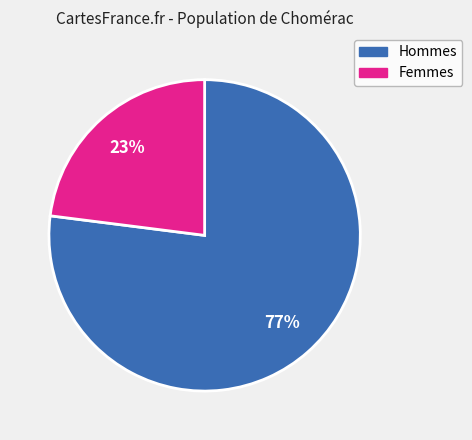

Is there any slice that represents more than half of the pie?

Yes